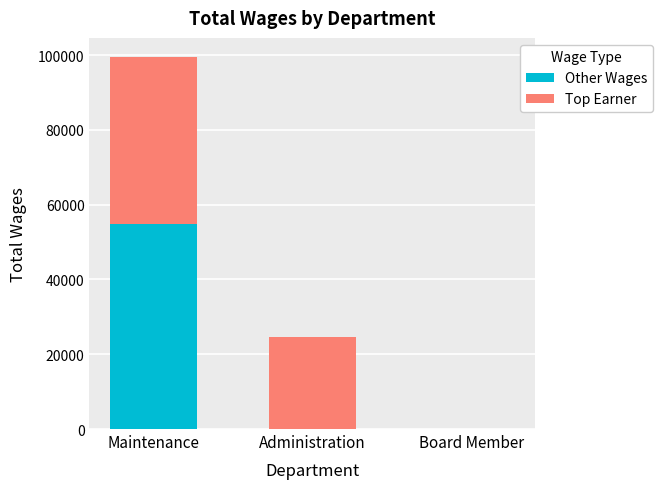

At which label does Other Wages reach its peak?

Maintenance